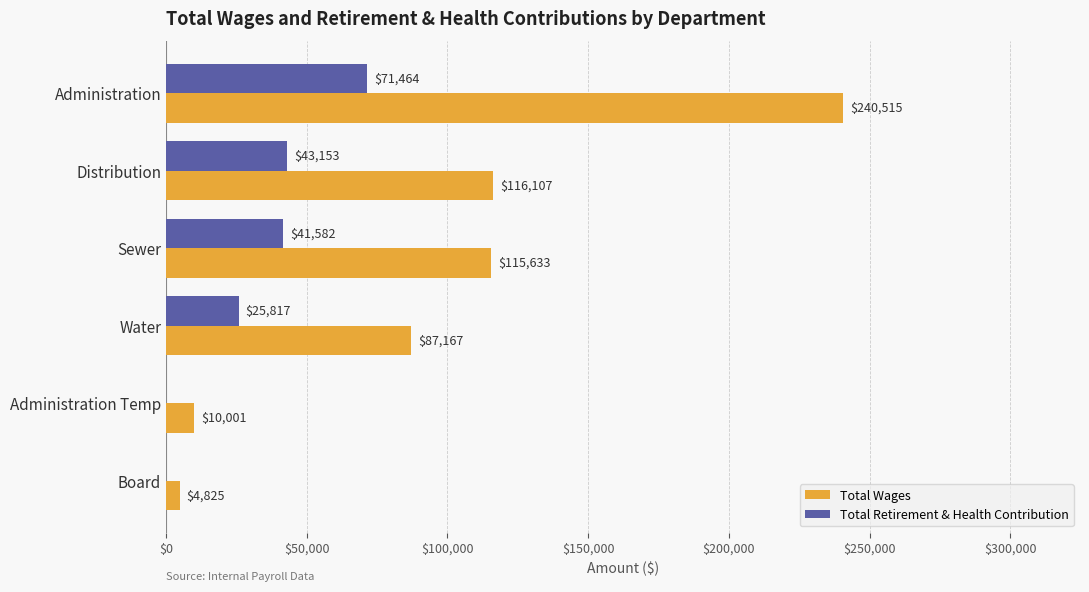

What is the greatest value displayed?

240515